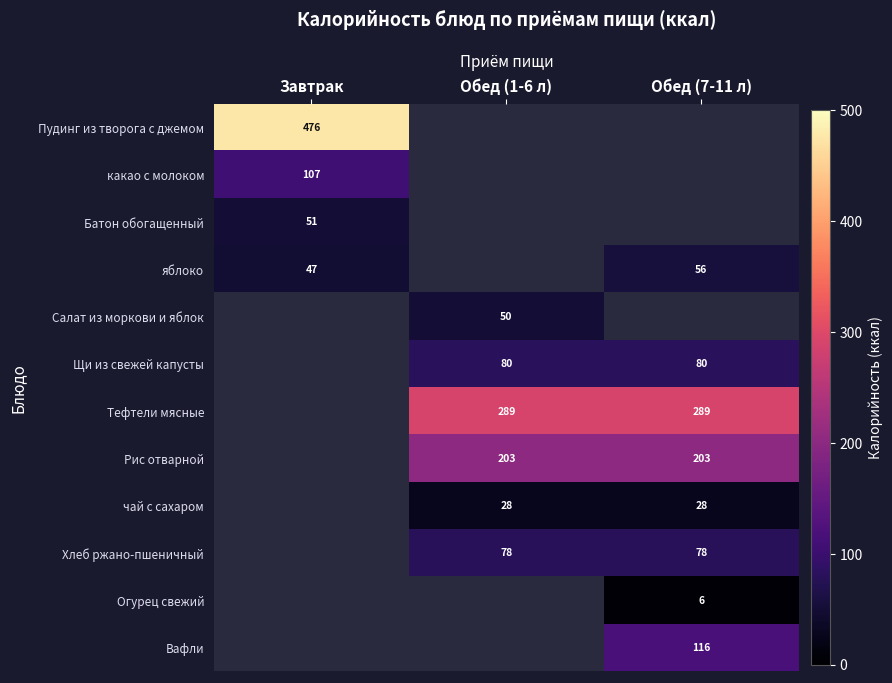

Is it true that яблоко equals 47 at Завтрак?

True